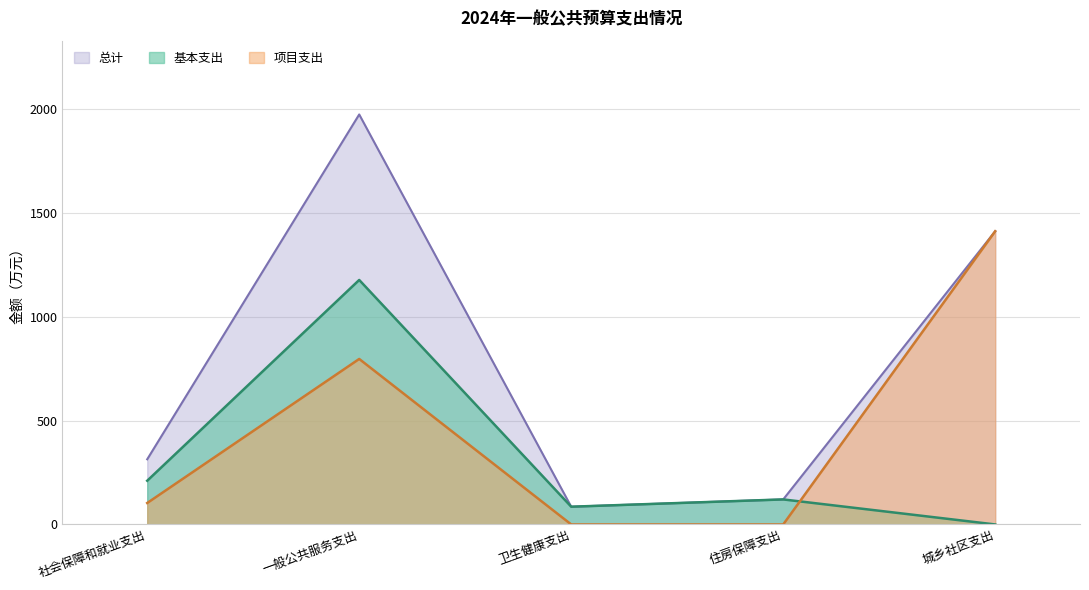

What is the difference between the maximum and minimum values in the 基本支出 series?

1177.3